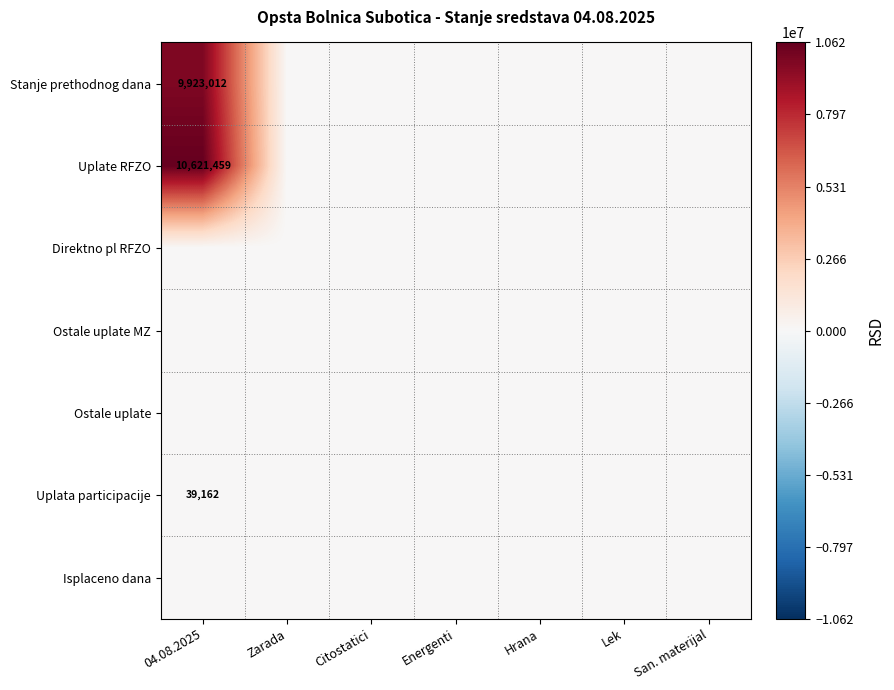

Is it true that Stanje prethodnog dana equals 2754320 at 04.08.2025?

False